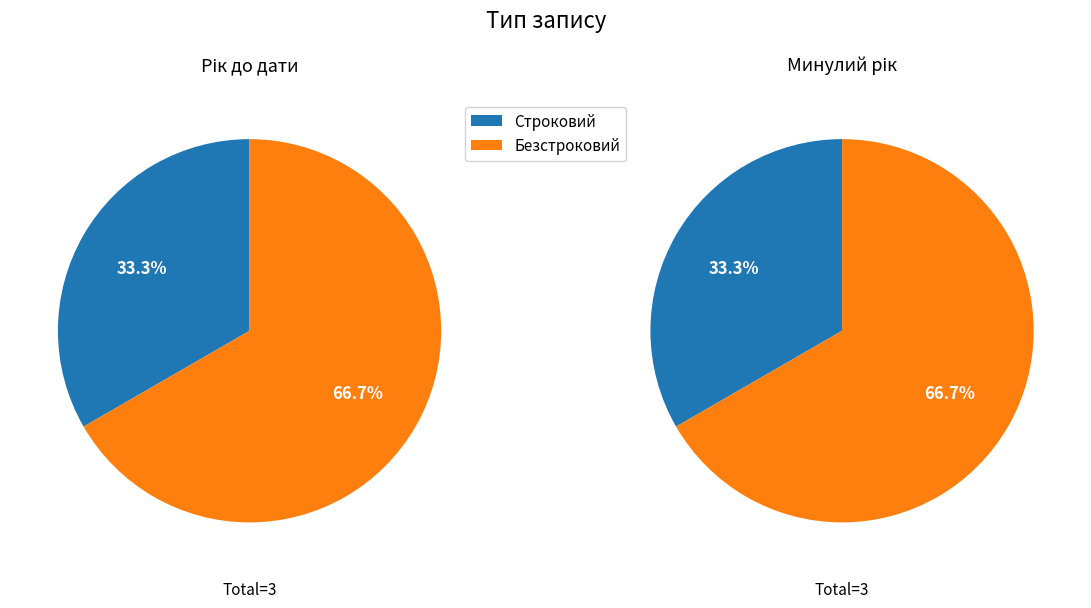

Is Строковий the majority of the pie?

No